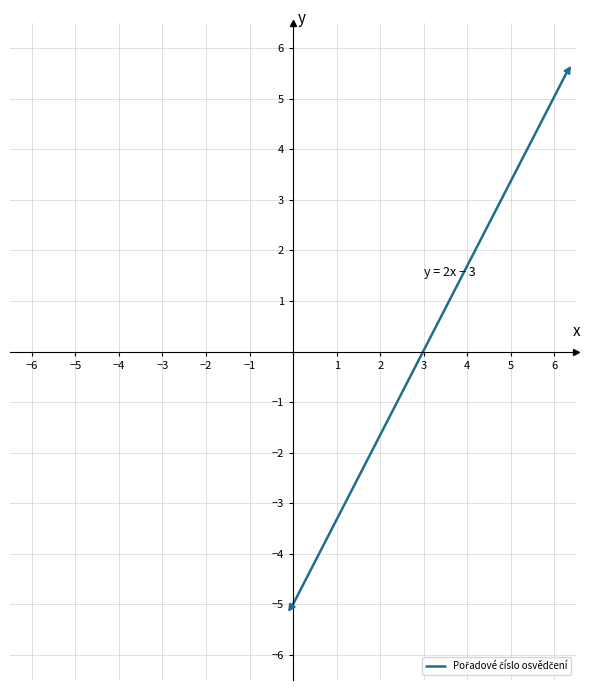

The chart shows a value of -7.6 at 1. True or false?

False